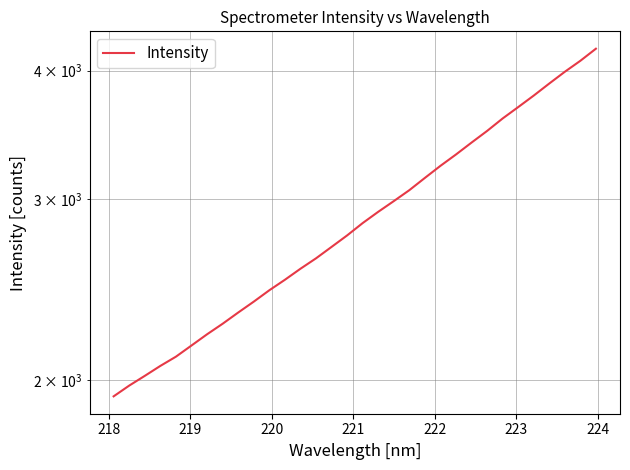

Reading left to right, what are all the values shown in this chart?

1928.1	1975.1	2018.6	2064.2	2107.3	2160.8	2215.8	2268.7	2326.5	2384.0	2445.6	2503.7	2566.3	2626.9	2695.1	2765.4	2843.0	2915.6	2986.4	3060.5	3145.8	3232.0	3315.4	3404.9	3494.9	3593.9	3686.6	3783.1	3886.6	3990.3	4089.7	4201.9